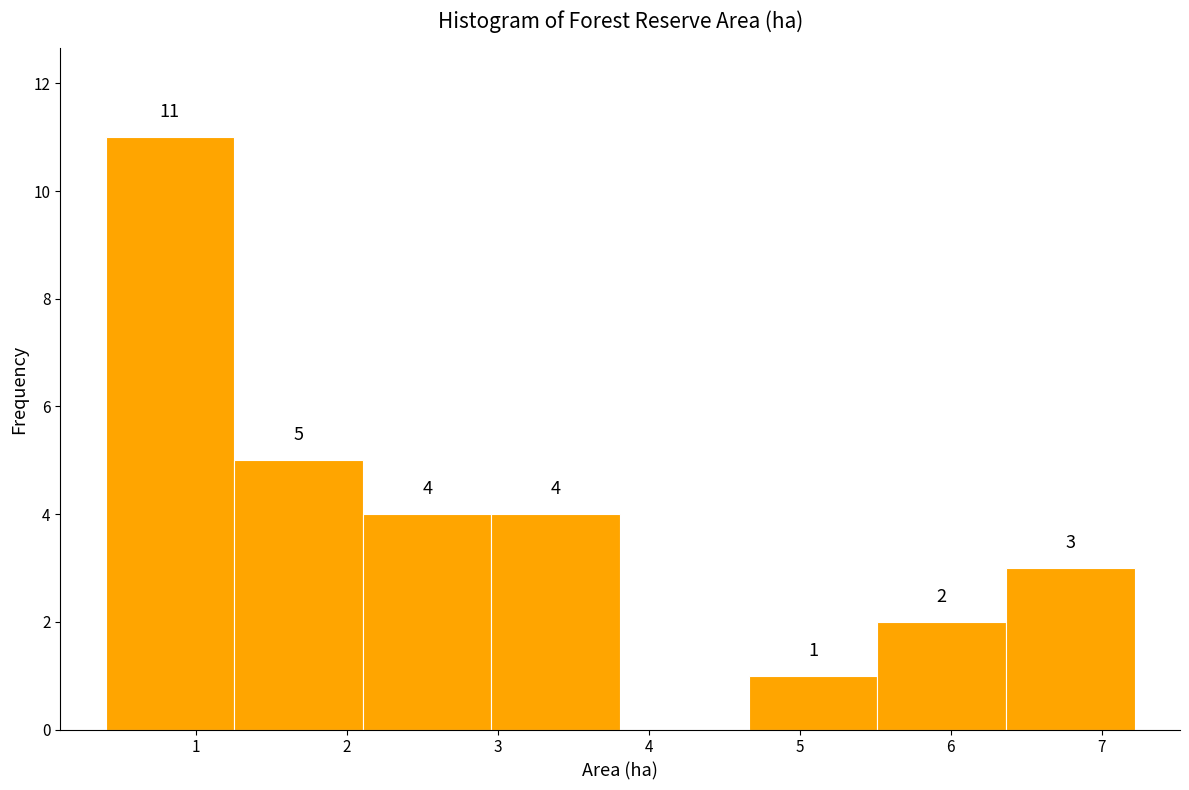

Over which range of the x-axis is the bar tallest?

0.4 to 1.3